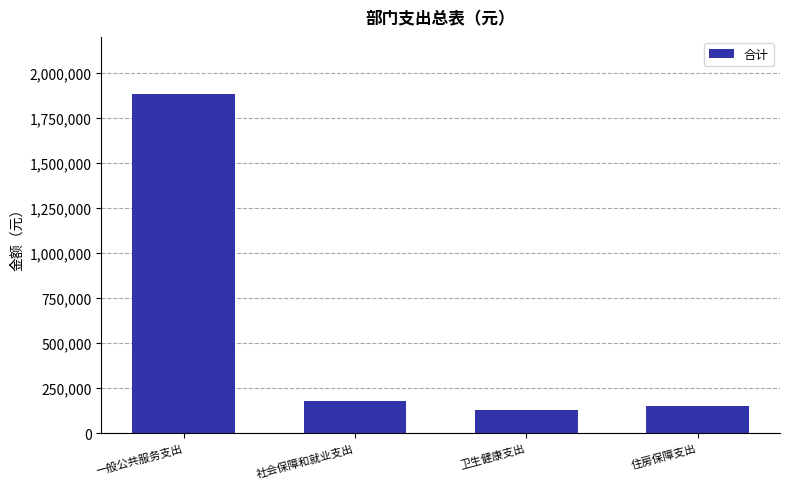

Rank the categories by value from lowest to highest.

卫生健康支出, 住房保障支出, 社会保障和就业支出, 一般公共服务支出